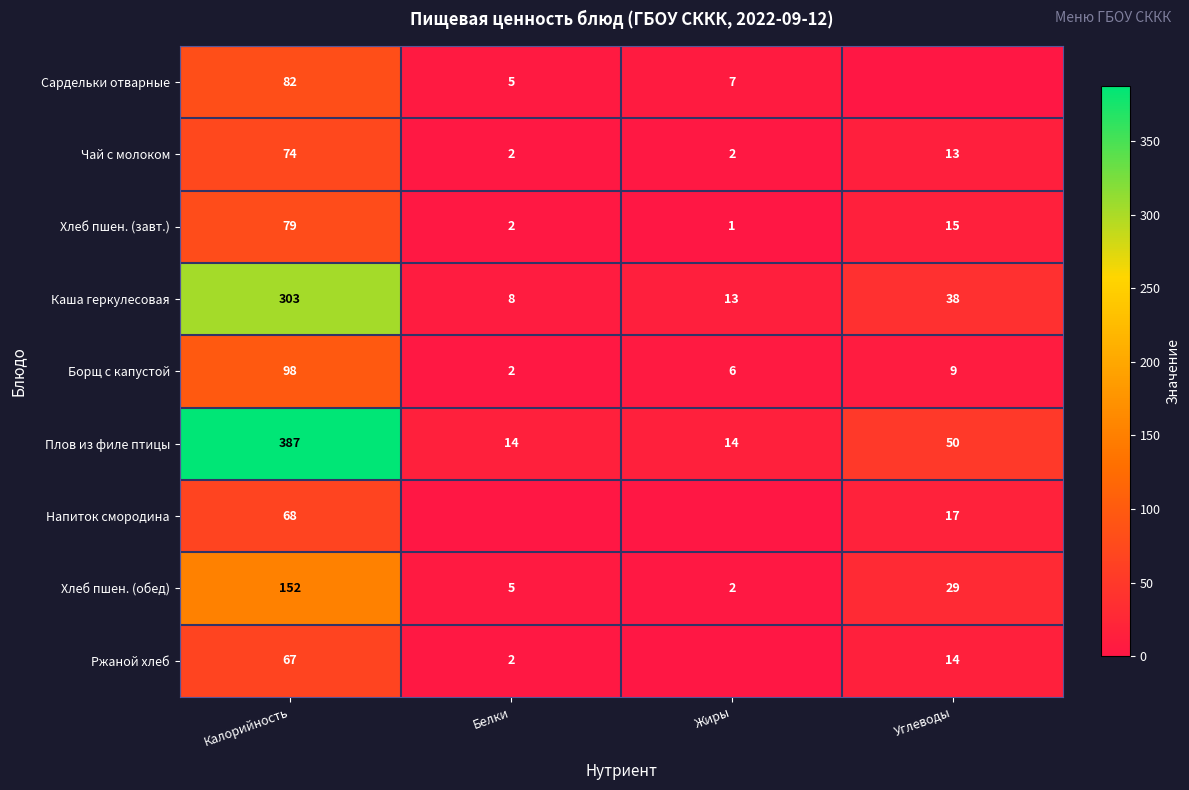

True or false: Сардельки отварные has a value of 27 at Калорийность.

False